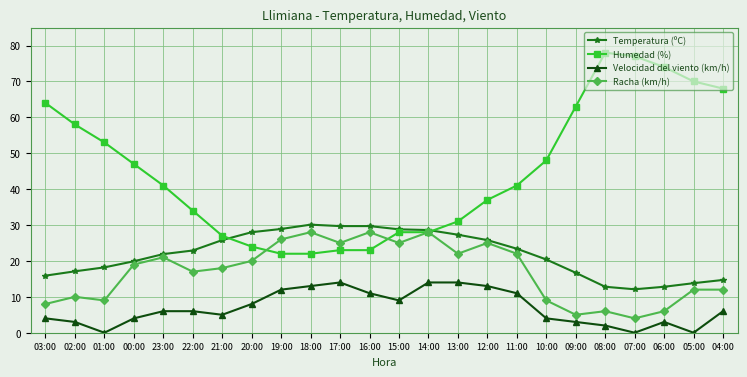

At how many categories does at least one series exceed 38?

13